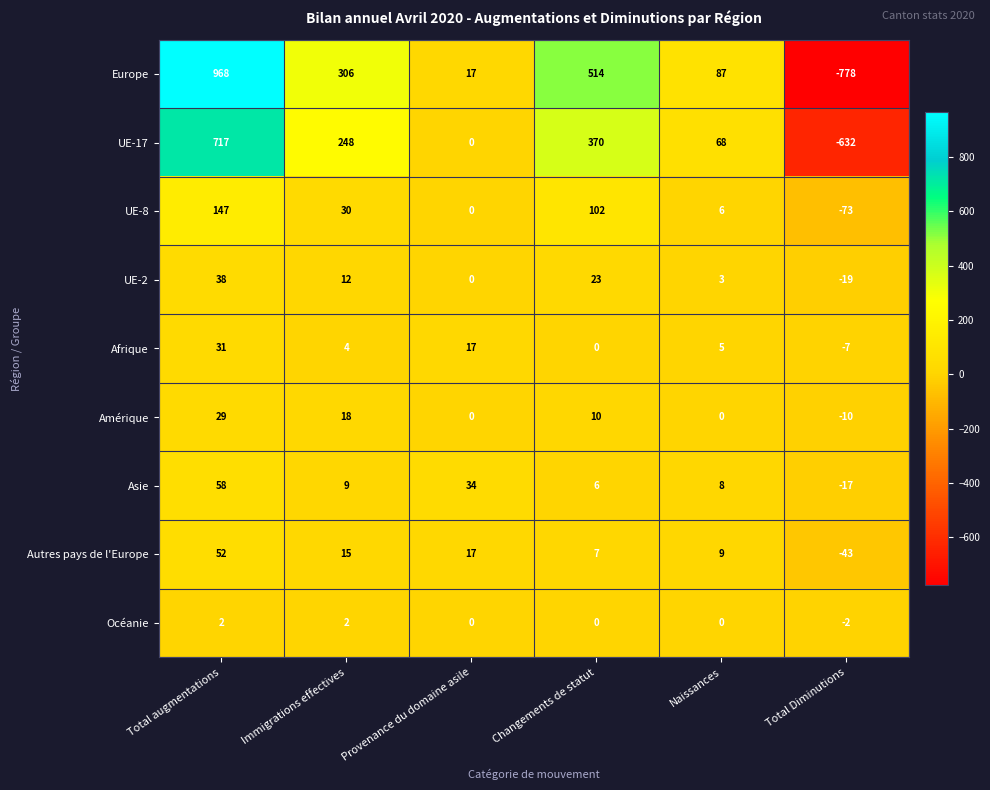

What is the total value across all series at Total Diminutions?

-1581